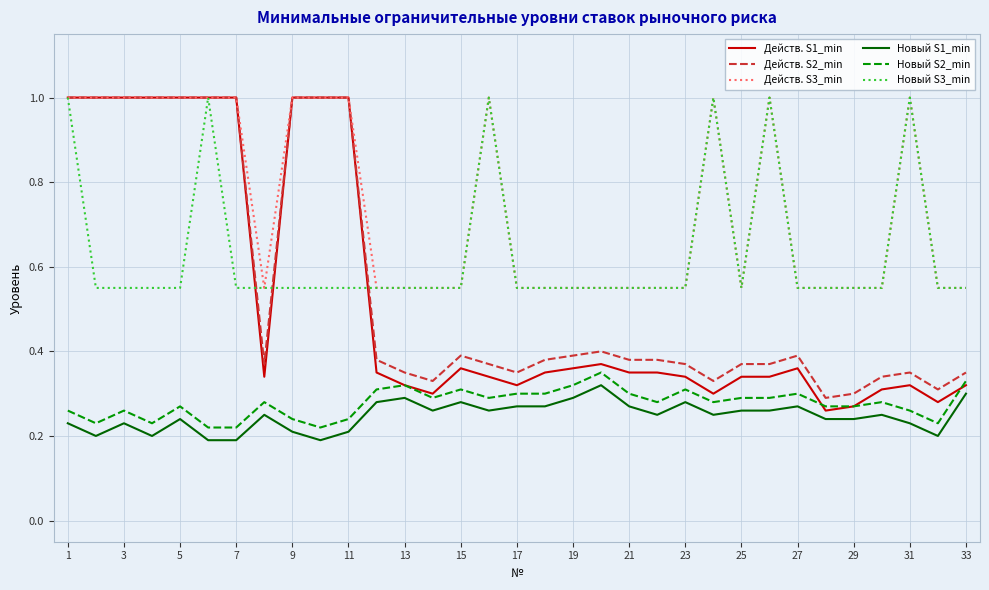

Which series has the widest spread of values?

Действ. S1_min